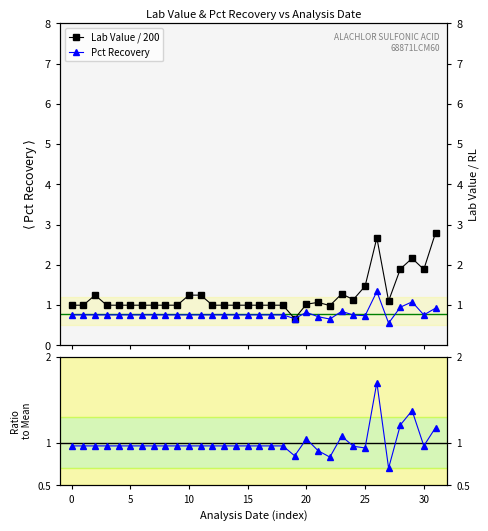

The Lab Value / 200 series shows 0.2 at 17. True or false?

False